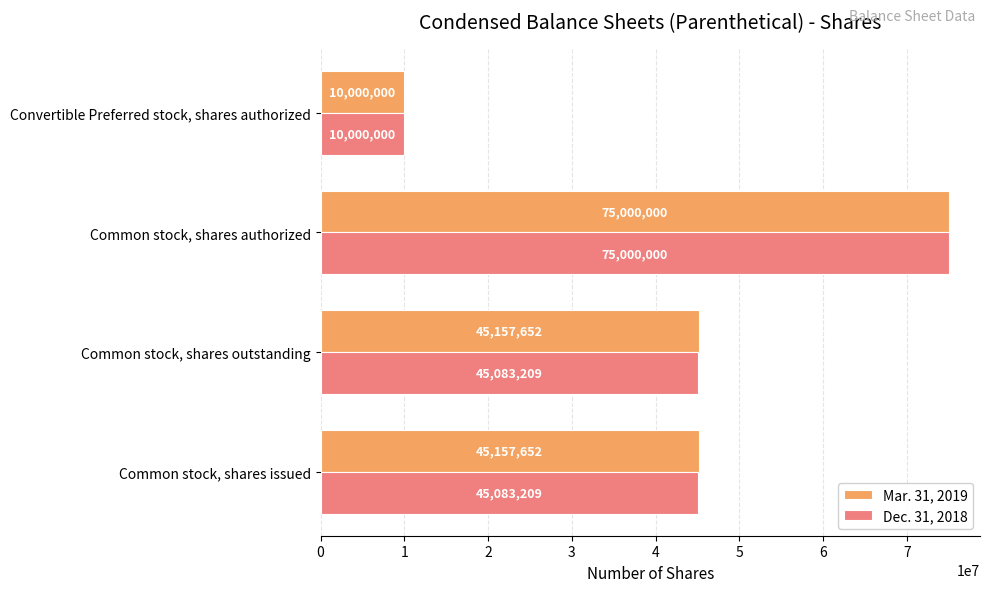

What is the difference between the second highest and minimum values in the Dec. 31, 2018 series?

35083209